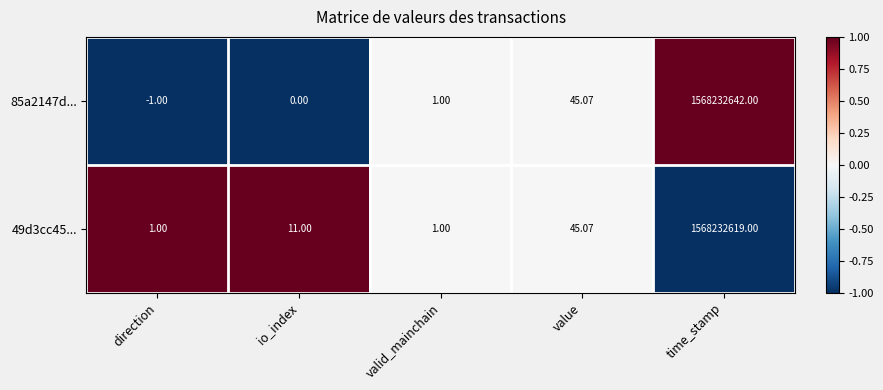

Is the value of 49d3cc45... at valid_mainchain greater than the value of 85a2147d... at io_index?

Yes